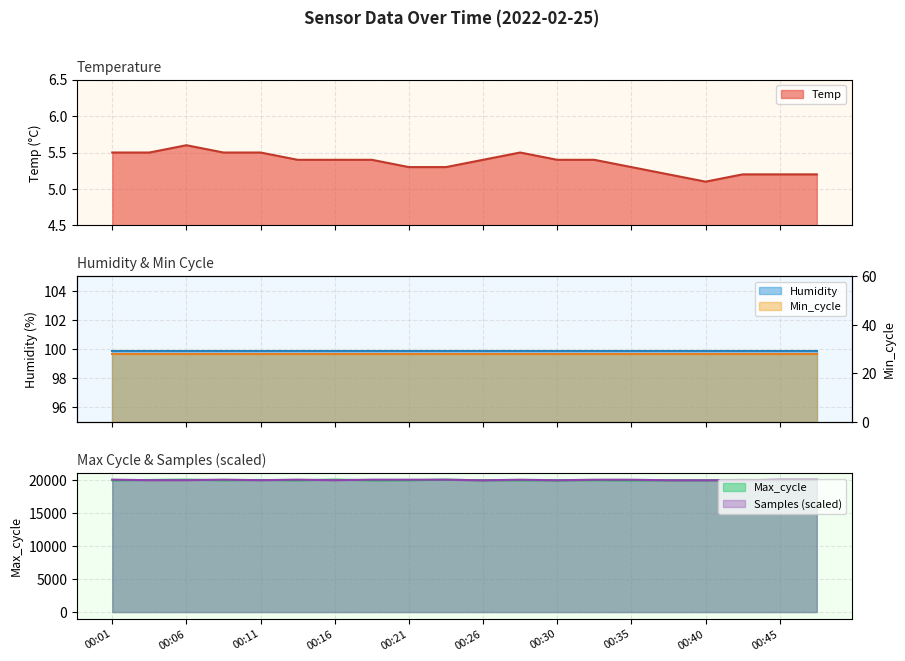

Which series has the largest range (max minus min)?

Max_cycle